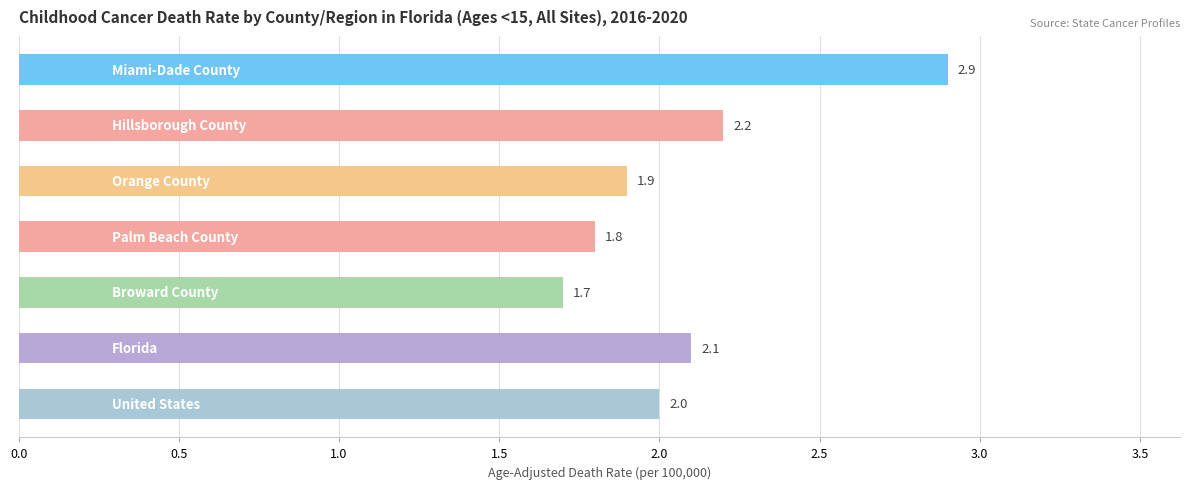

Are the bars grouped side by side (vs. stacked)?

No